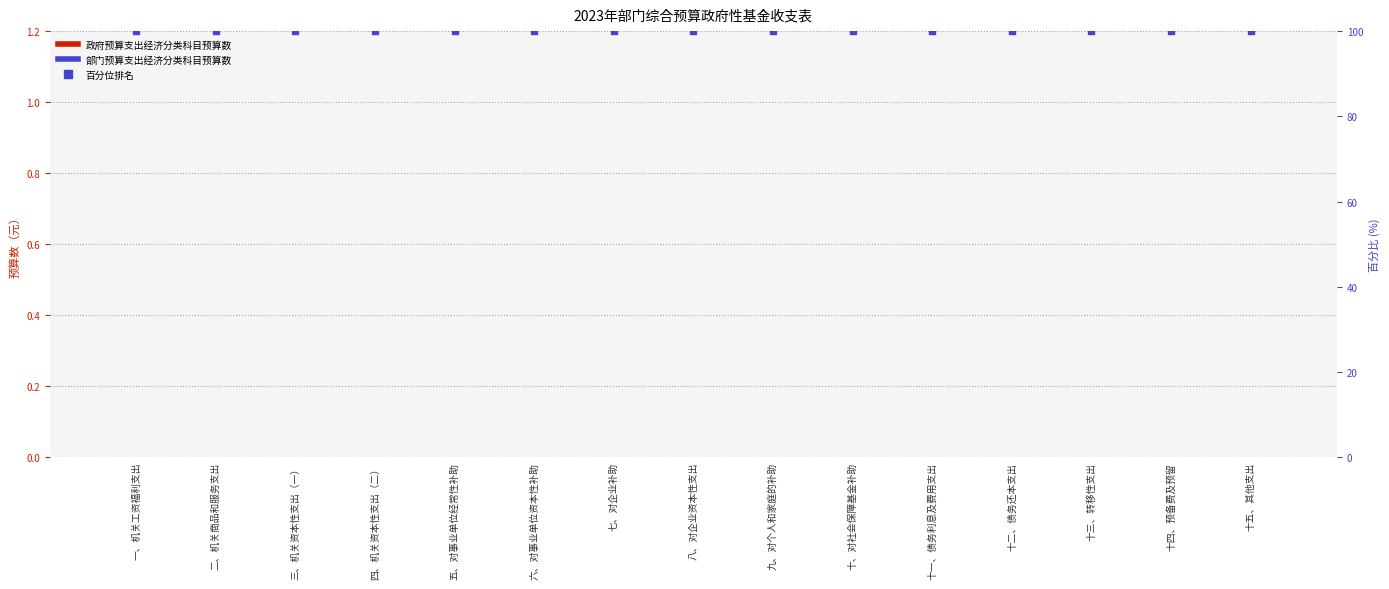

Which series contains the lowest Y value?

政府预算支出经济分类科目预算数